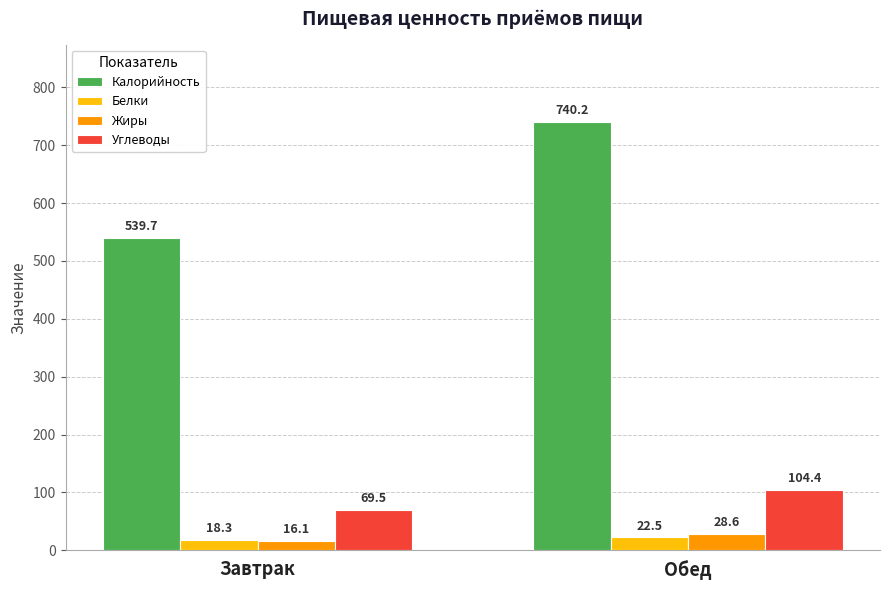

Which category has the lowest value in the Калорийность series?

Завтрак